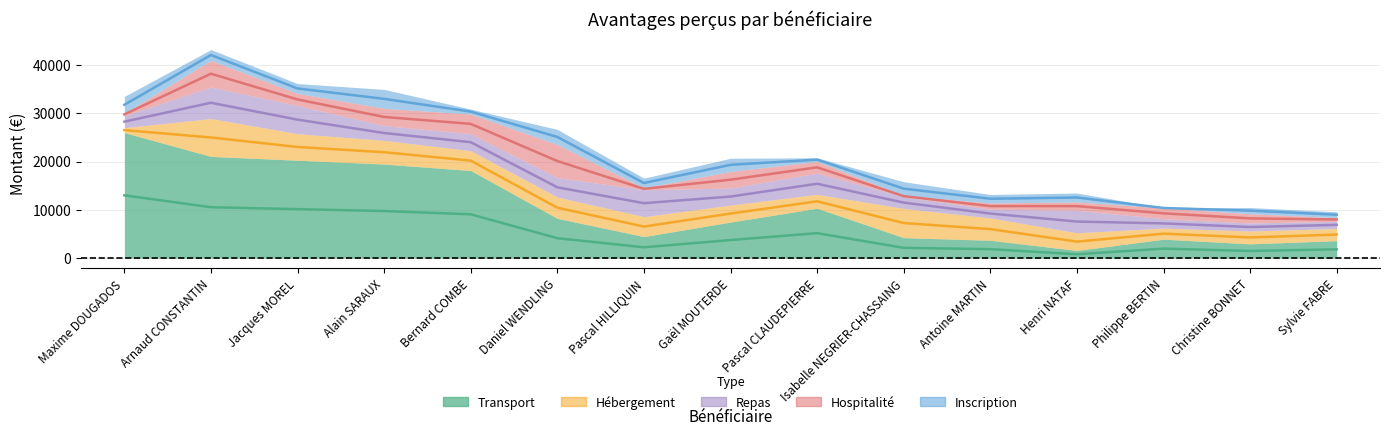

Which series has the largest total across all categories?

Transport